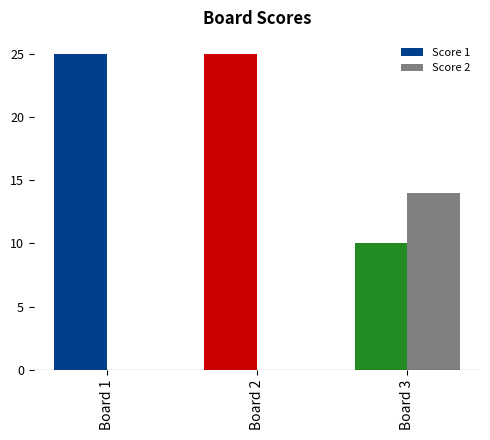

Read the Score 1 value at 2.

25